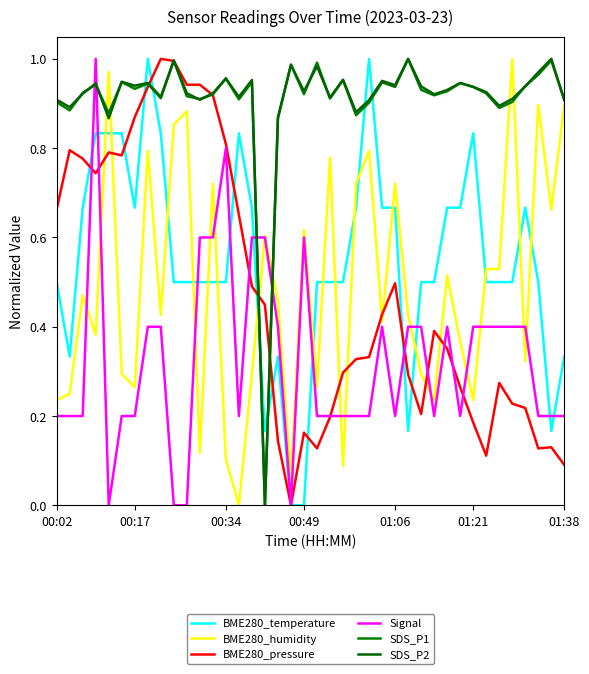

How many interior local valleys does the SDS_P2 series have?

13